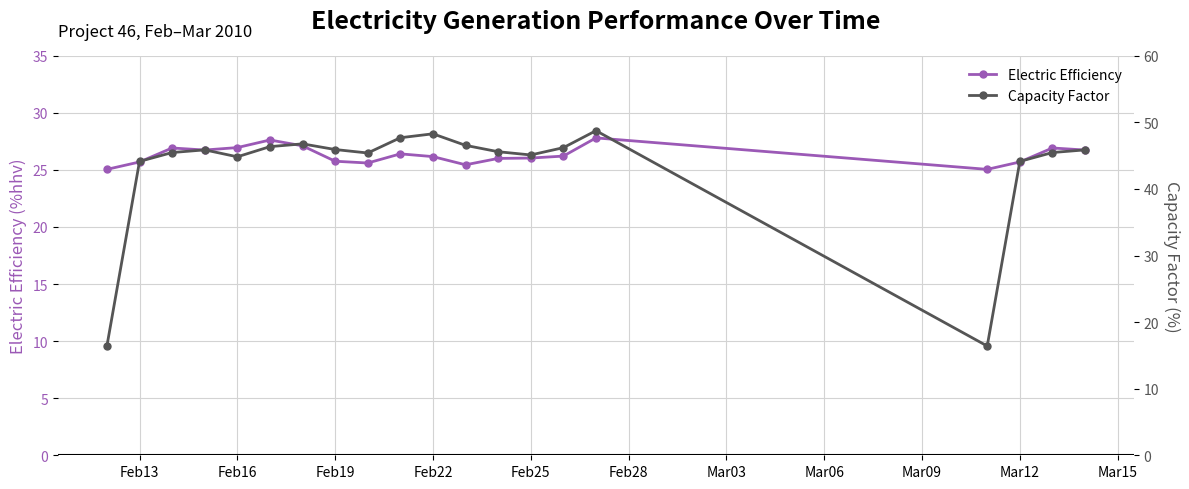

True or false: Electric Efficiency has a value of 17.2 at Feb25.

False